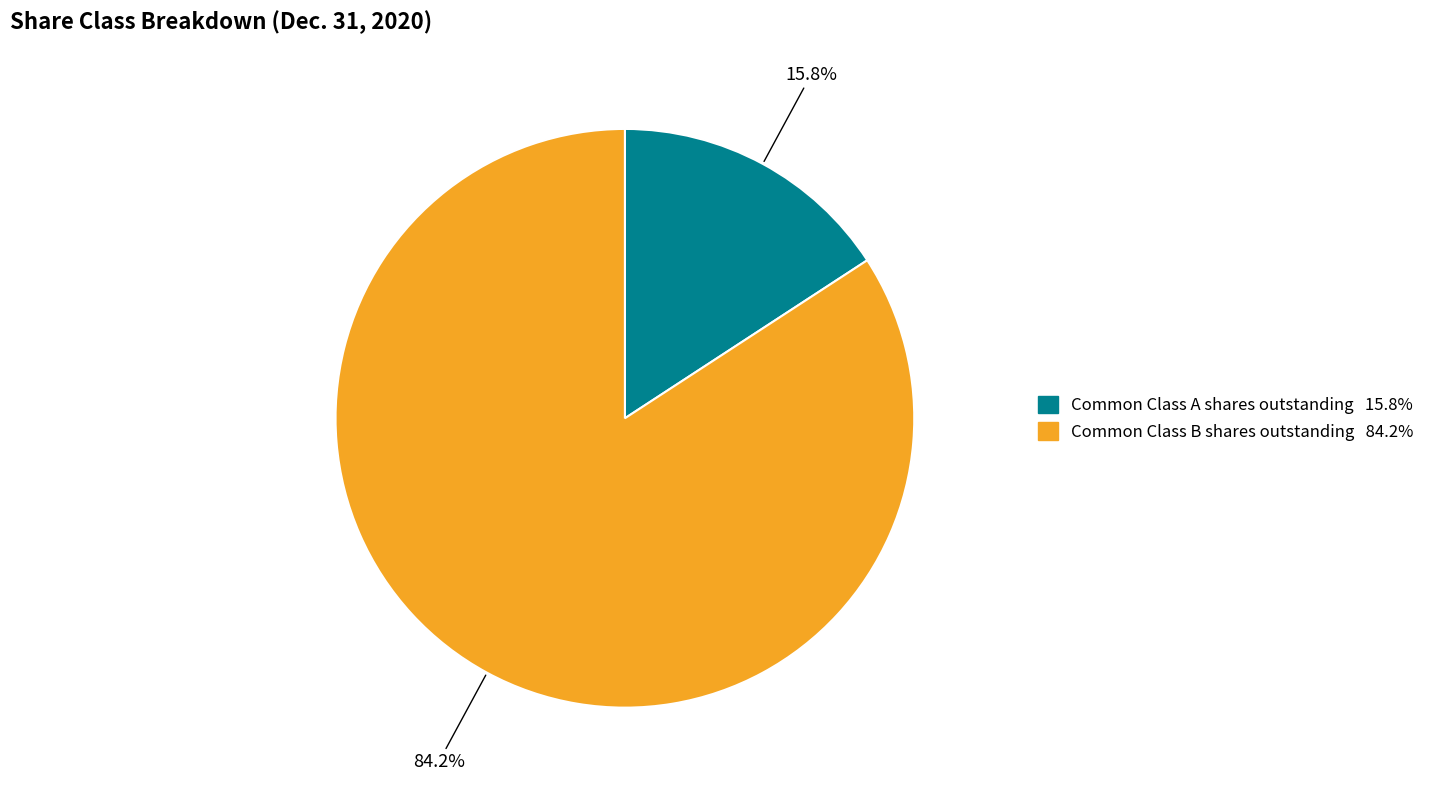

To the nearest percent, what is the average slice percentage?

50%